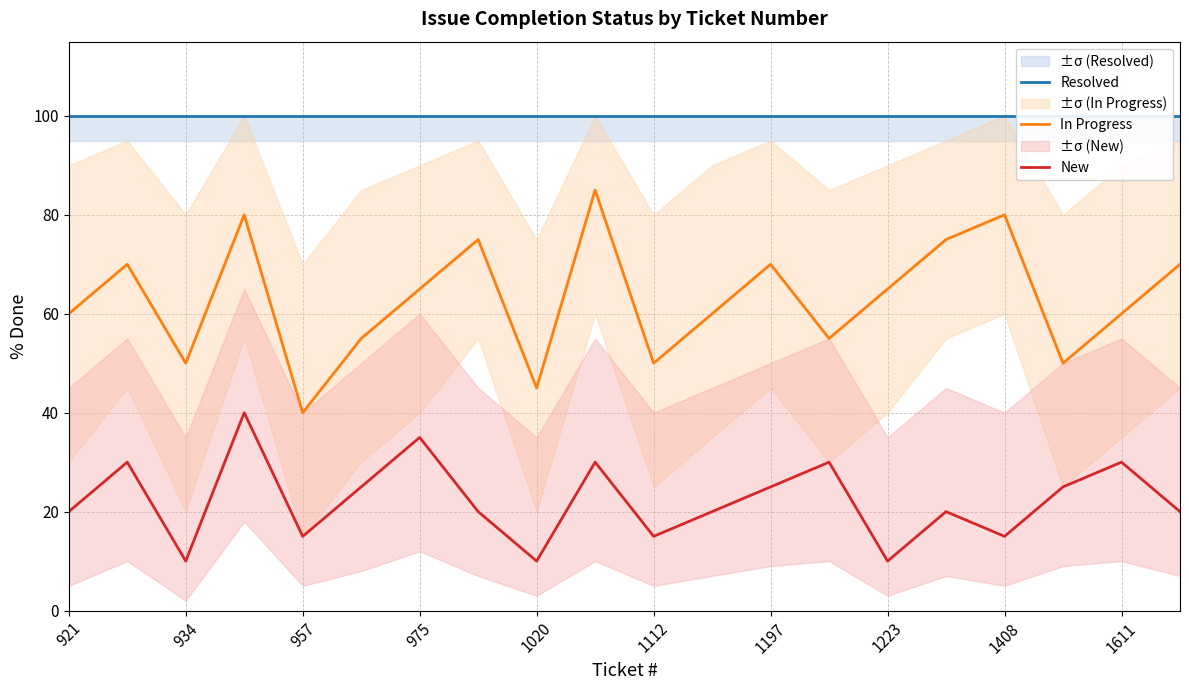

What is the maximum value for New?

40